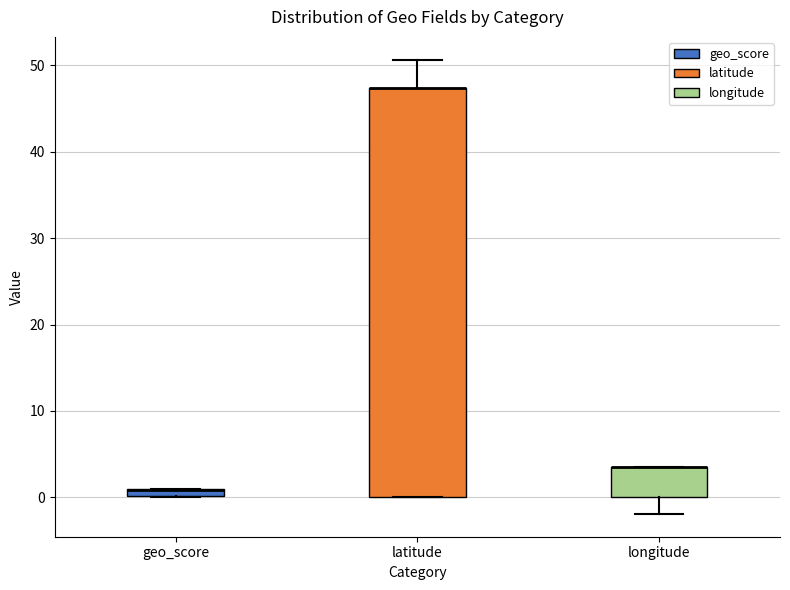

Where is the upper edge of the box for geo_score on the y-axis? The values are not printed on the chart, so give them approximately, as read against the axis.

1